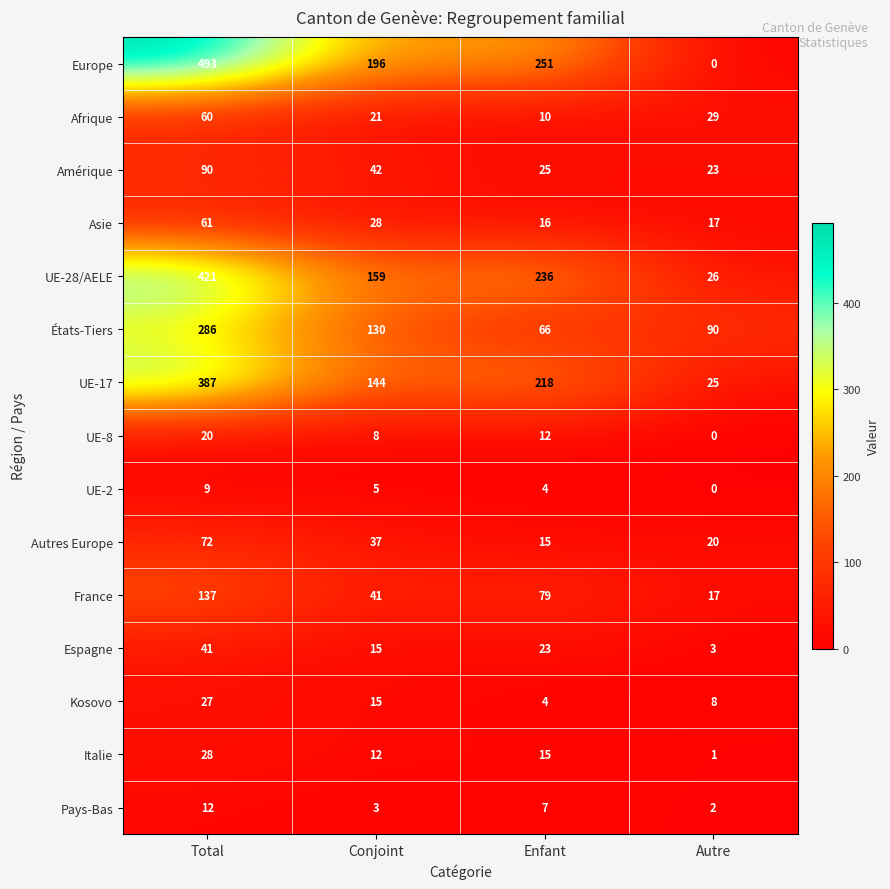

Which series has the largest range (max minus min)?

Europe